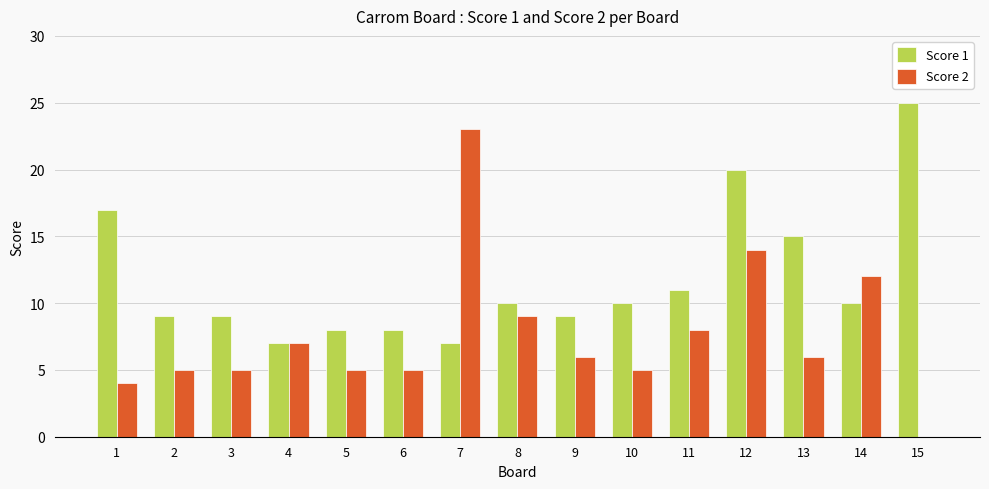

At which category is the sum across all series the highest?

12